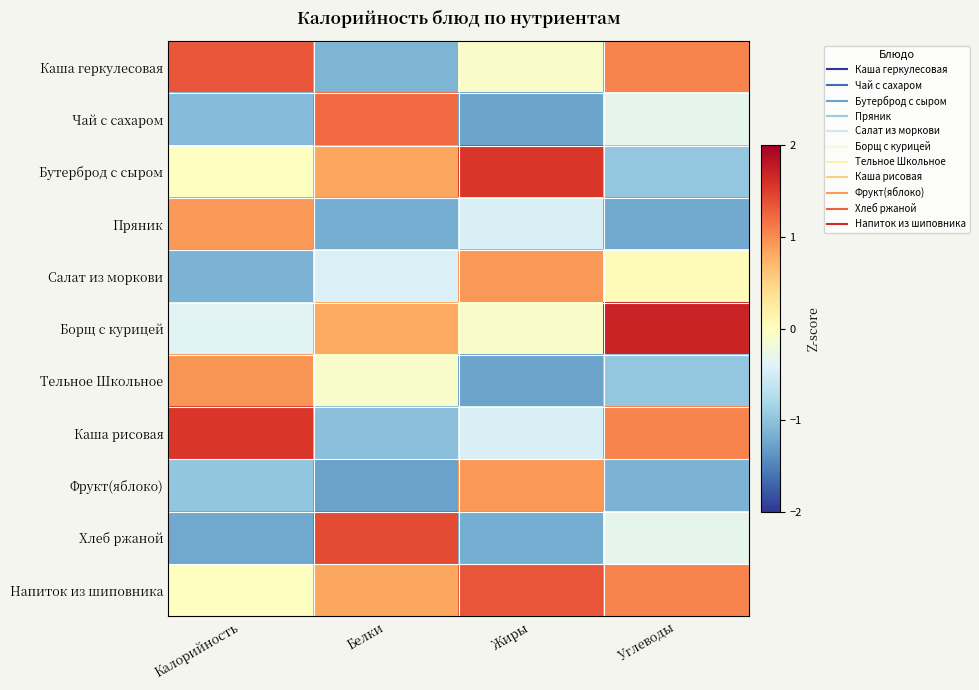

Reading right to left, extract all data points from this chart.

Каша геркулесовая: Углеводы=1.0	Жиры=-0.1	Белки=-1.1	Калорийность=1.3
Чай с сахаром: Углеводы=-0.3	Жиры=-1.3	Белки=1.2	Калорийность=-1.1
Бутерброд с сыром: Углеводы=-1.0	Жиры=1.6	Белки=0.8	Калорийность=-0.0
Пряник: Углеводы=-1.2	Жиры=-0.5	Белки=-1.2	Калорийность=0.9
Салат из моркови: Углеводы=0.1	Жиры=0.9	Белки=-0.4	Калорийность=-1.1
Борщ с курицей: Углеводы=1.7	Жиры=-0.1	Белки=0.8	Калорийность=-0.4
Тельное Школьное: Углеводы=-1.0	Жиры=-1.3	Белки=-0.1	Калорийность=0.9
Каша рисовая: Углеводы=1.0	Жиры=-0.5	Белки=-1.0	Калорийность=1.6
Фрукт(яблоко): Углеводы=-1.1	Жиры=0.9	Белки=-1.3	Калорийность=-1.0
Хлеб ржаной: Углеводы=-0.3	Жиры=-1.2	Белки=1.4	Калорийность=-1.2
Напиток из шиповника: Углеводы=1.0	Жиры=1.3	Белки=0.8	Калорийность=-0.0